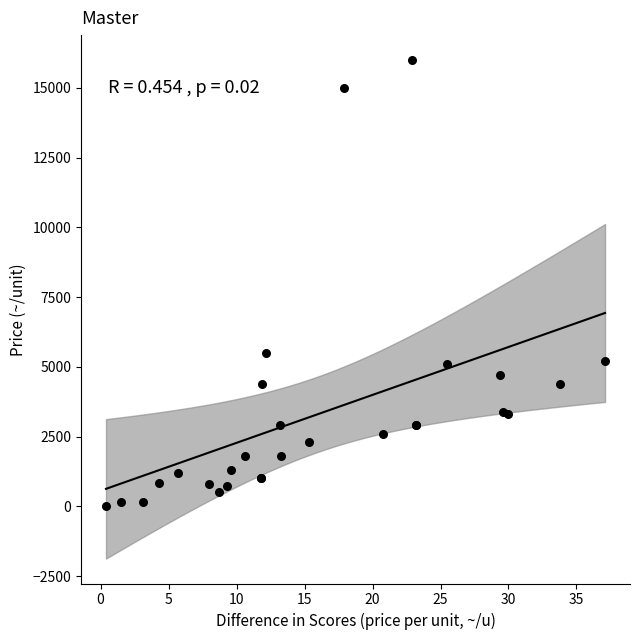

What Y value in the scatter plot is closest to 8015?

5500